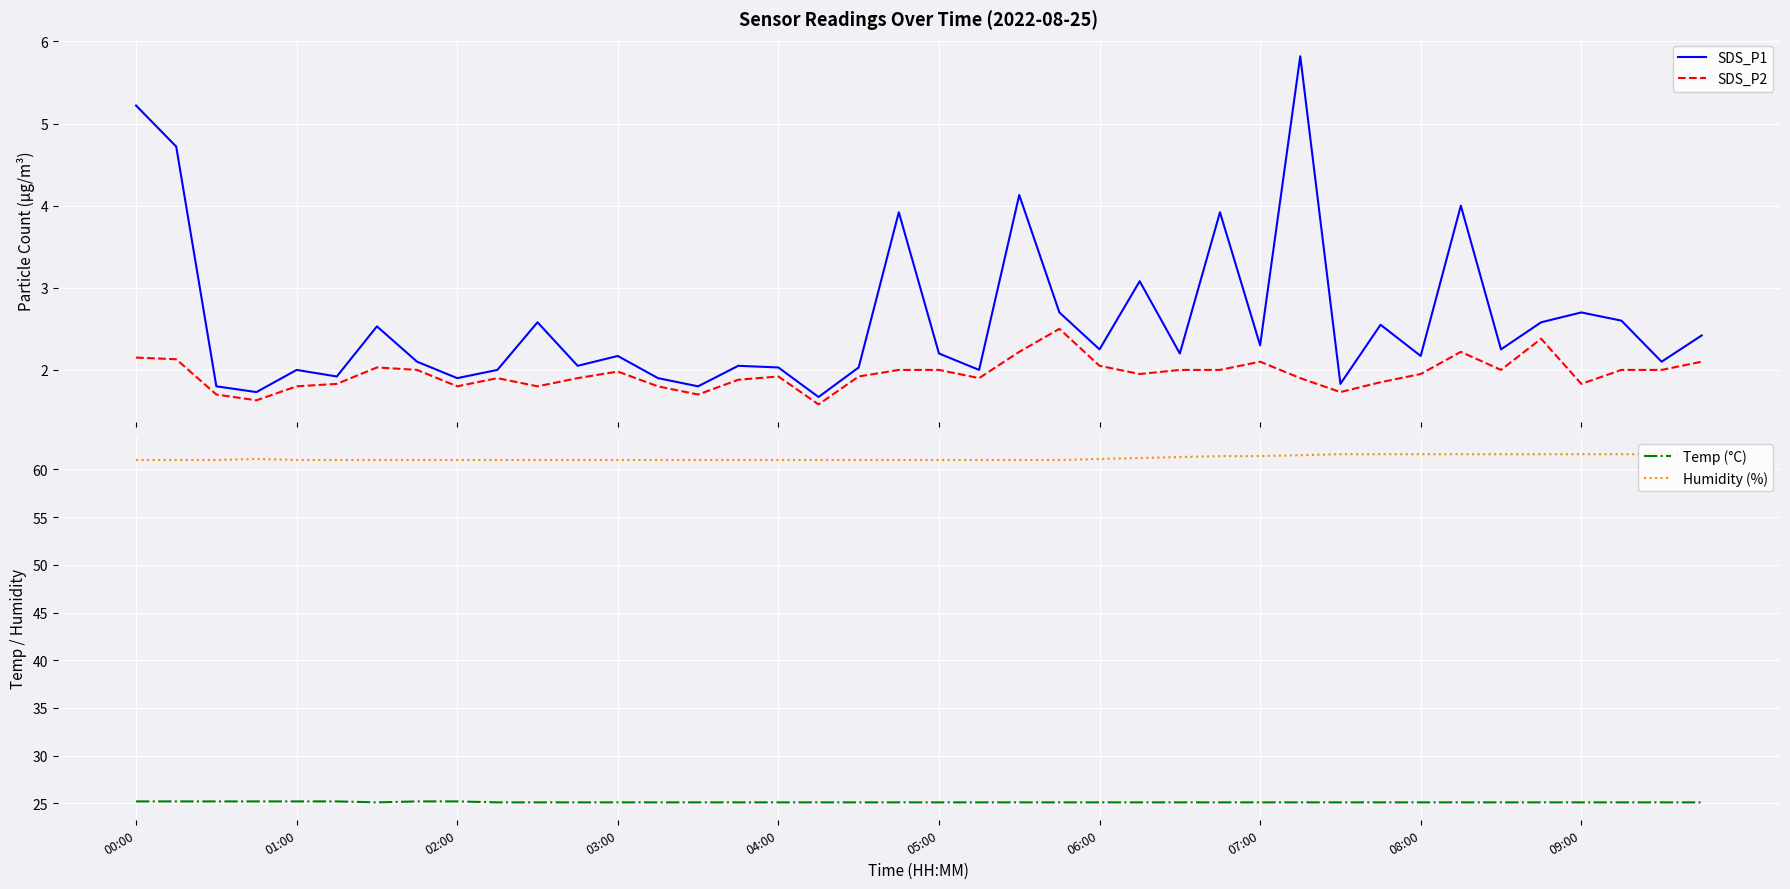

Rank the series by their maximum value, from lowest to highest.

SDS_P2, SDS_P1, Temp (°C), Humidity (%)